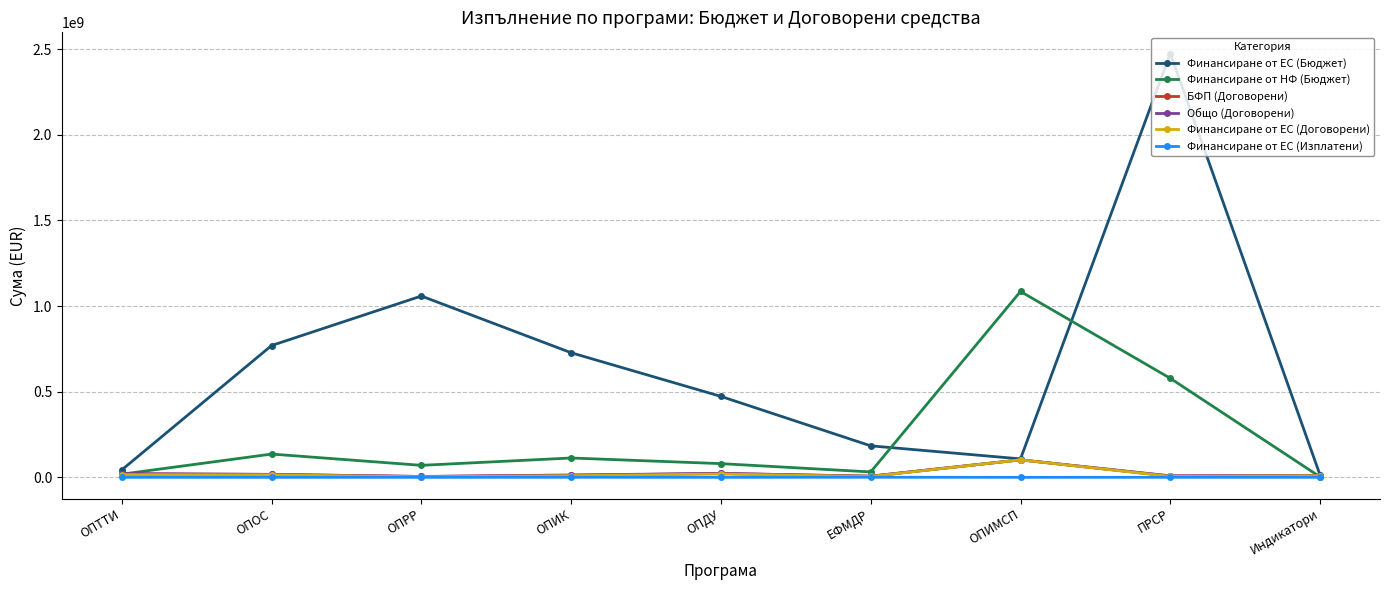

What is the highest value of the Финансиране от ЕС (Договорени) series?

102000000.0